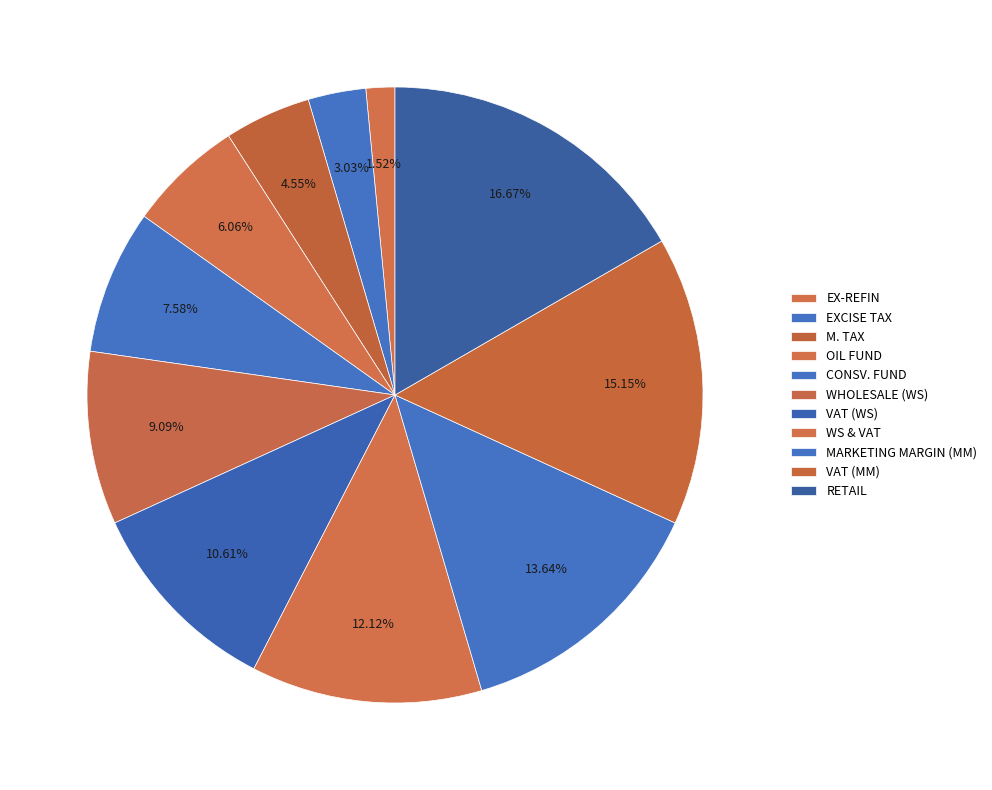

What is the change in value from OIL FUND to VAT (MM)?

+6